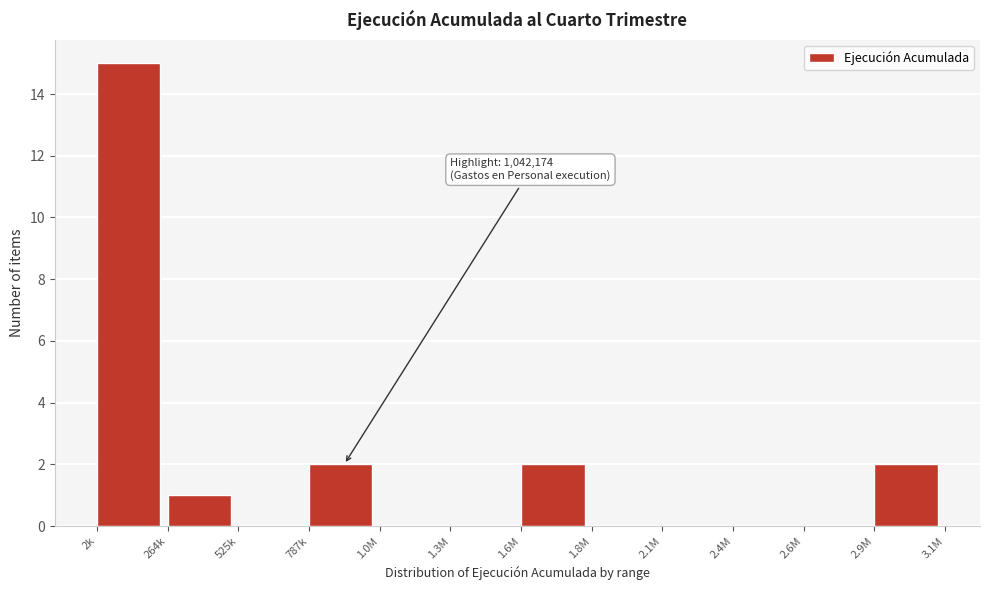

Reading left to right, extract all data points from this chart.

2k=15	264k=1	525k=0	787k=2	1.0M=0	1.3M=0	1.6M=2	1.8M=0	2.1M=0	2.4M=0	2.6M=0	2.9M=2